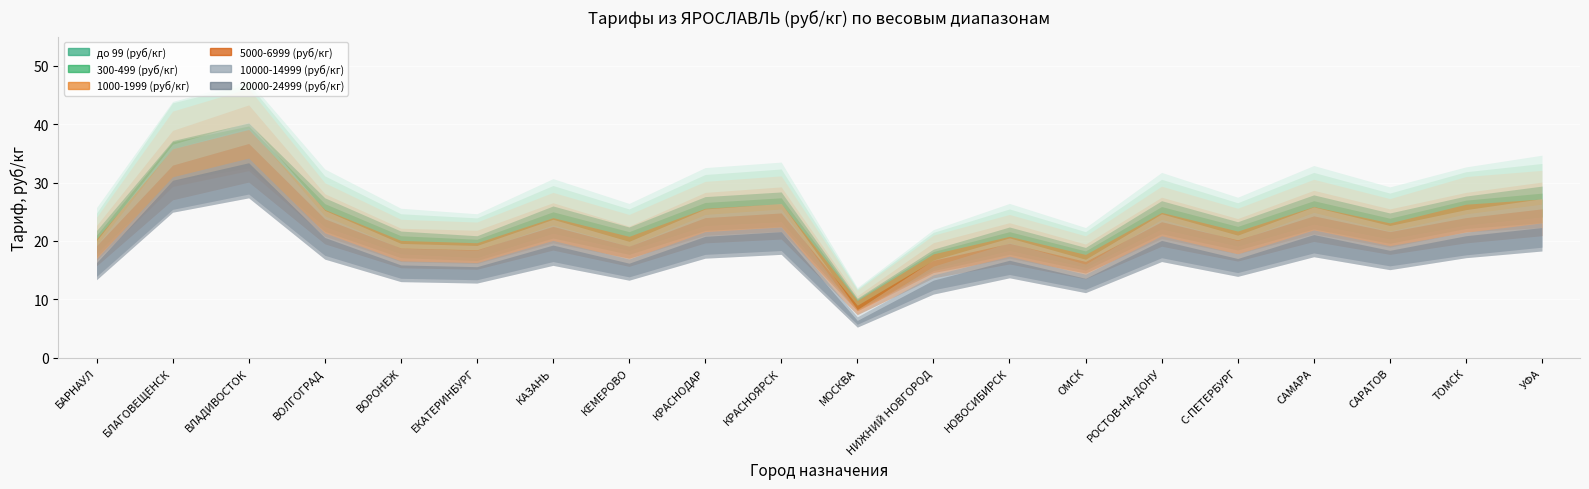

What is the spread (max minus min) of values at САМАРА?

6.8